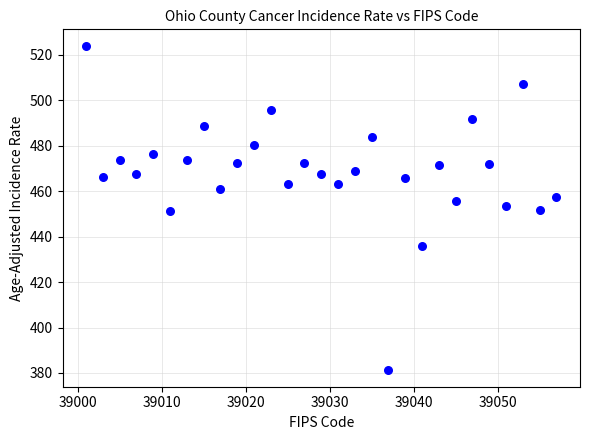

What is the range of X values (max minus min)?

56.0